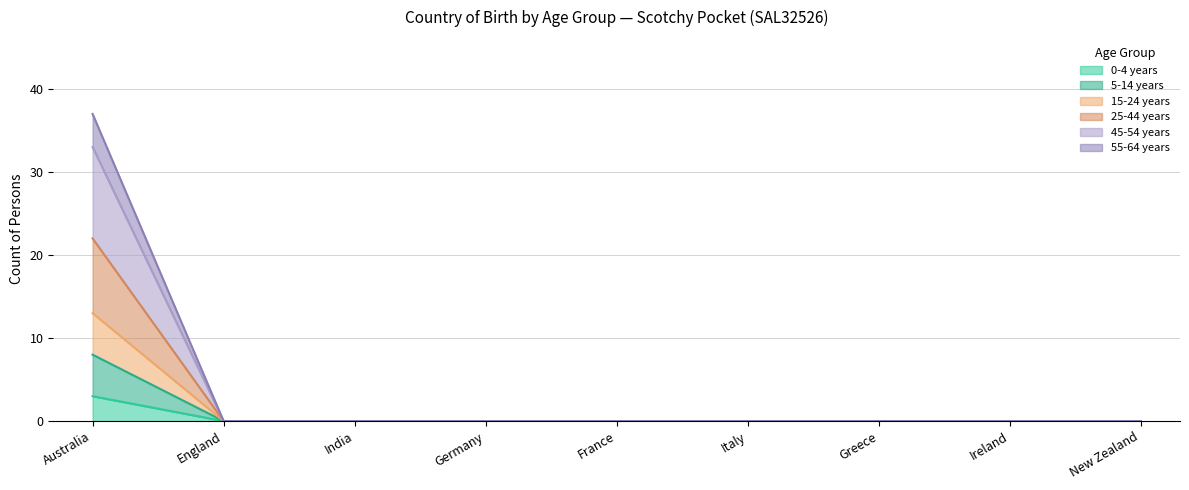

True or false: 45-54 years and 15-24 years intersect in this chart.

False